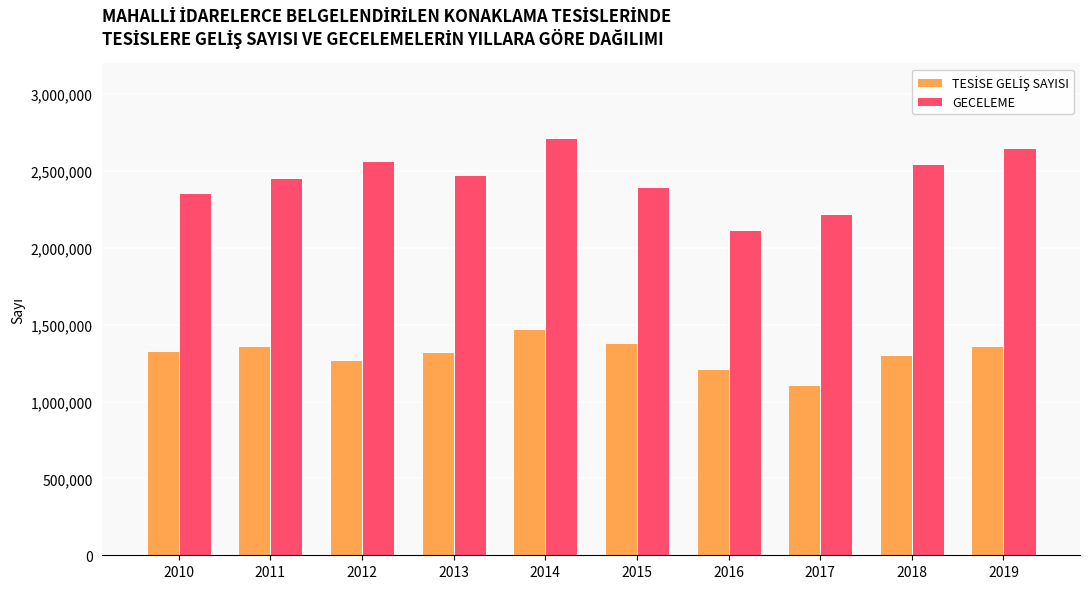

What is the value of the GECELEME bar at the 1st from the left?

2354750